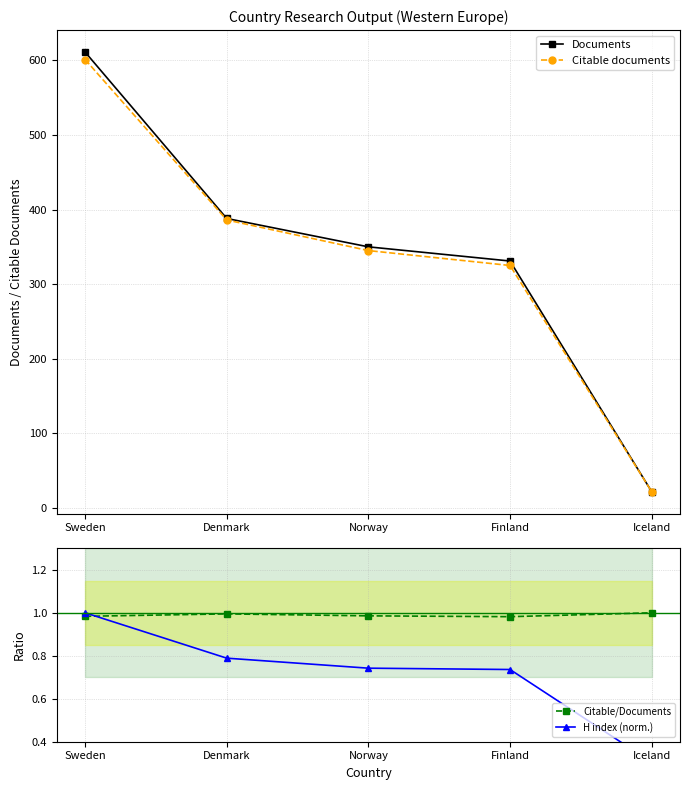

What is the total value across all series at Iceland?

45.3